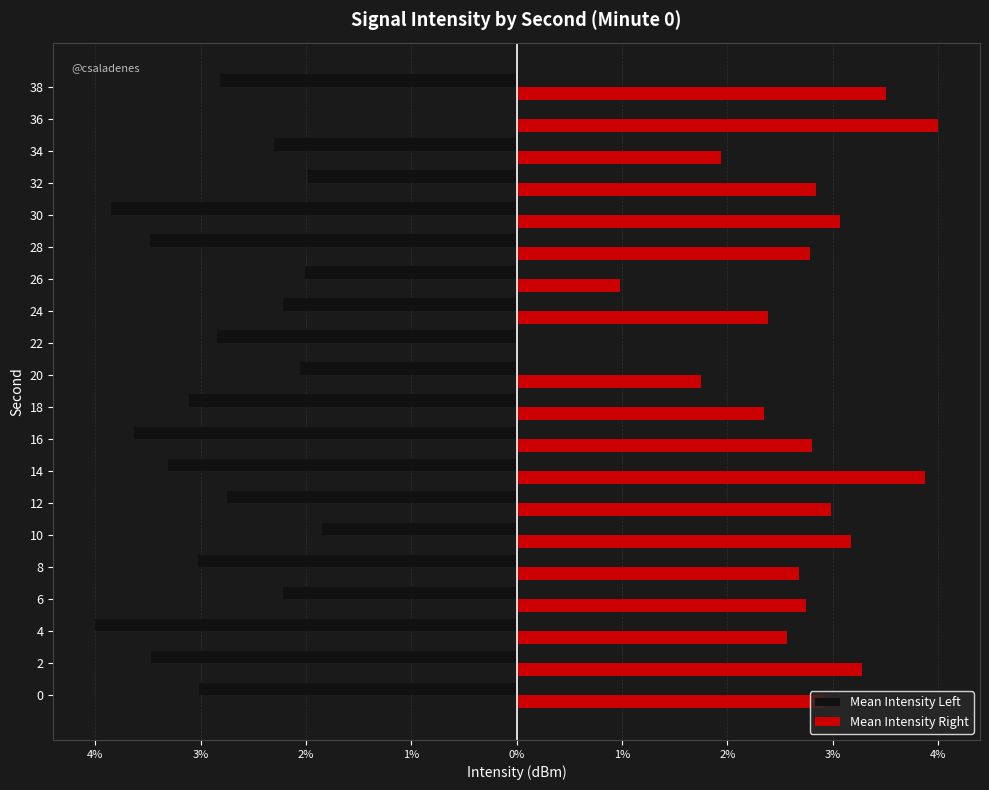

List the series in order of their overall mean, highest first.

Mean Intensity Right, Mean Intensity Left